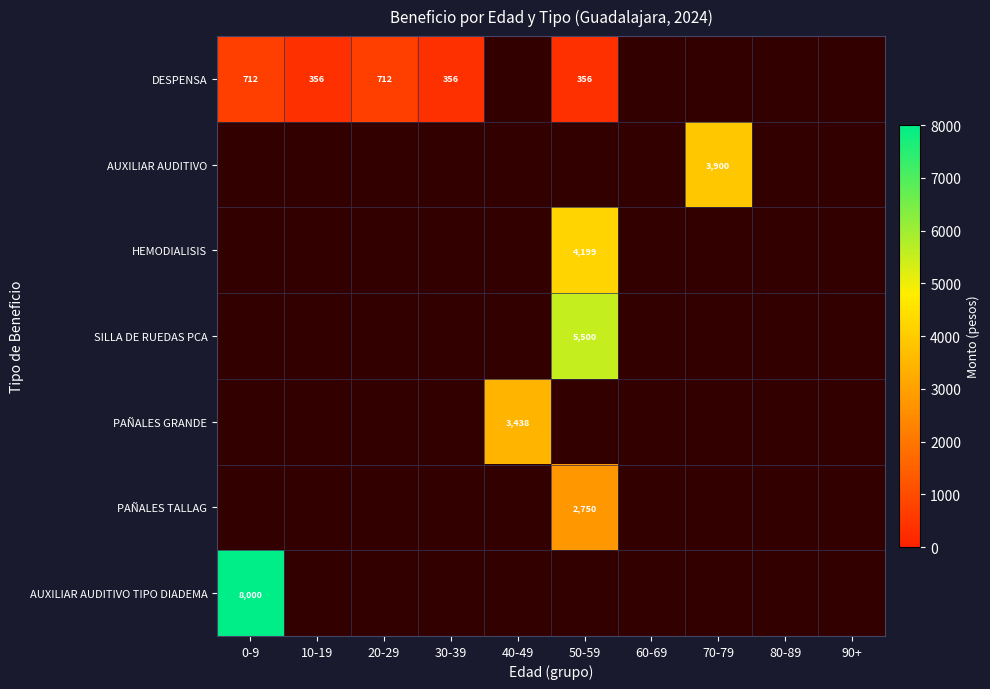

Count the number of data series in this chart.

7